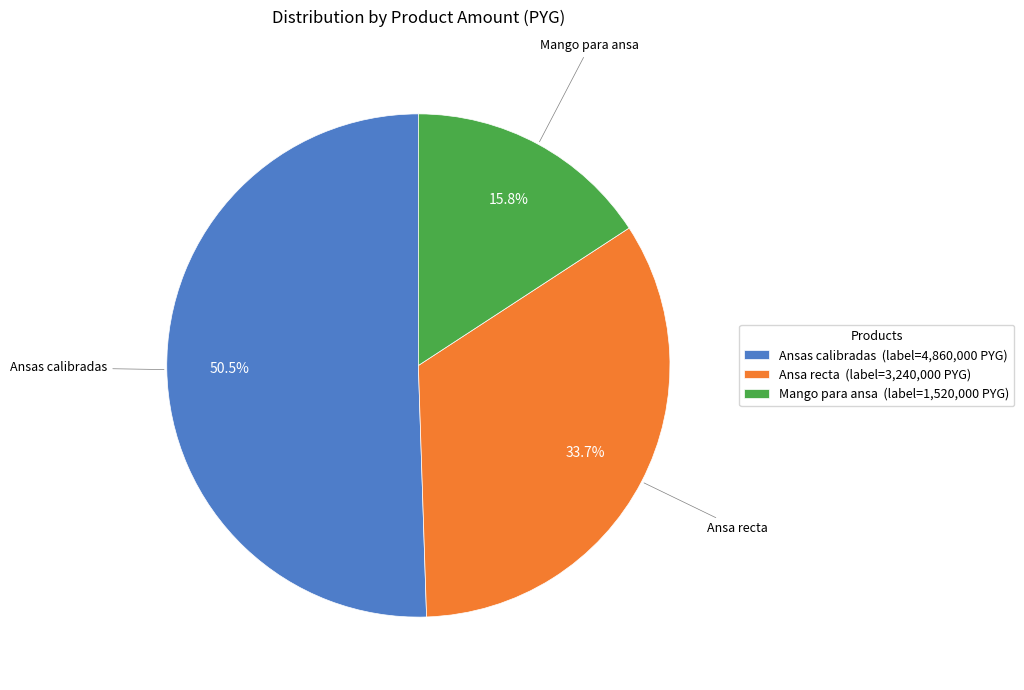

How many segments does this pie chart have?

3